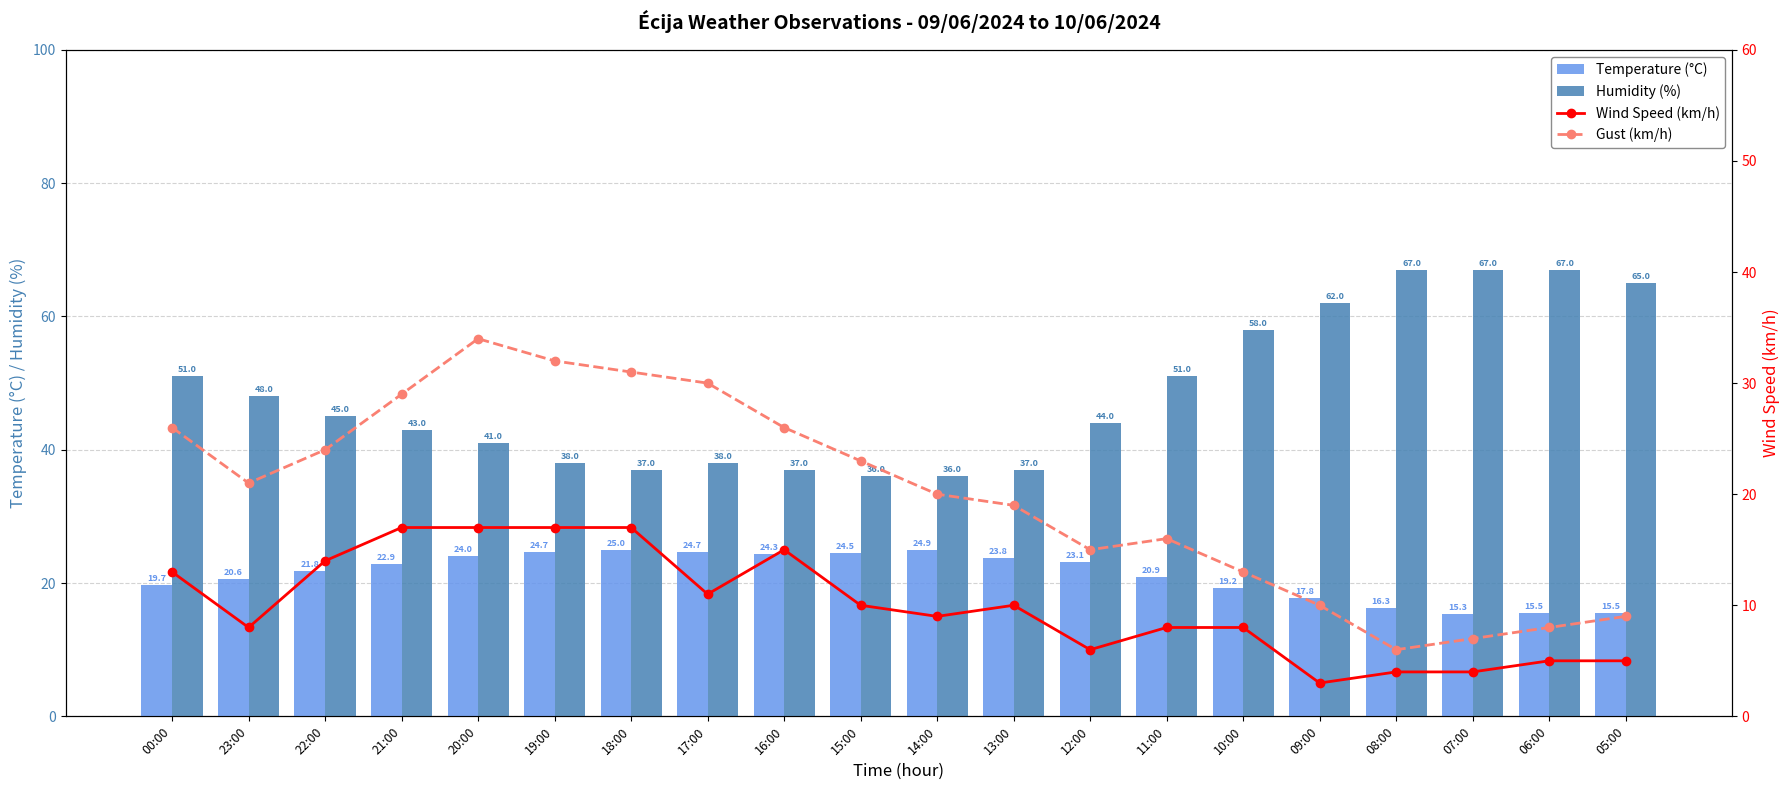

At how many categories does at least one series exceed 49?

8